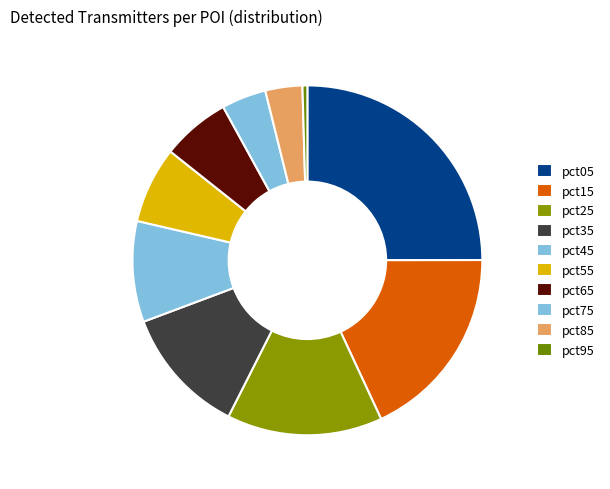

How many slices are in this pie chart?

10